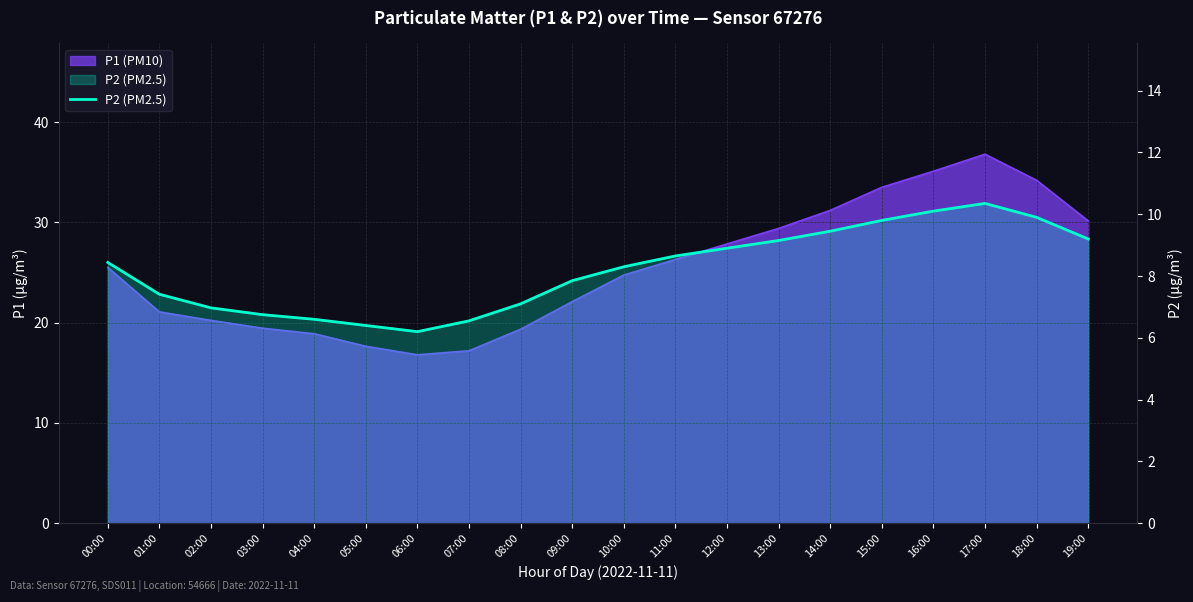

What is the difference between the second highest and second lowest values?

3.7